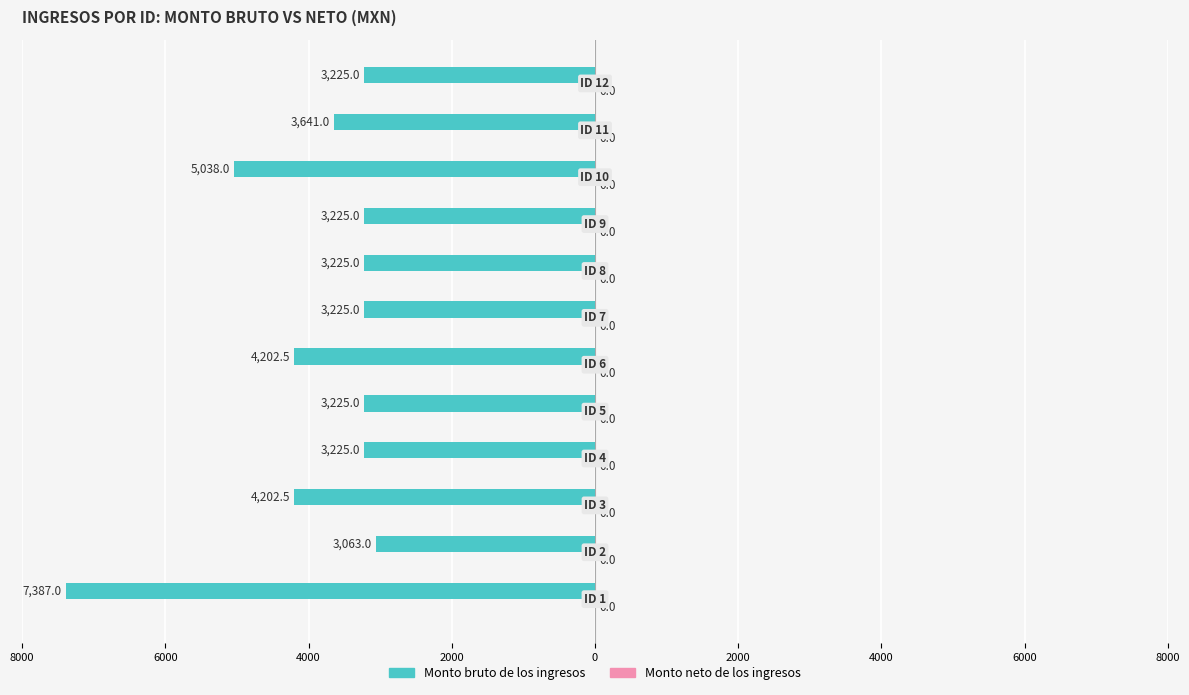

Are the bars horizontal?

Yes